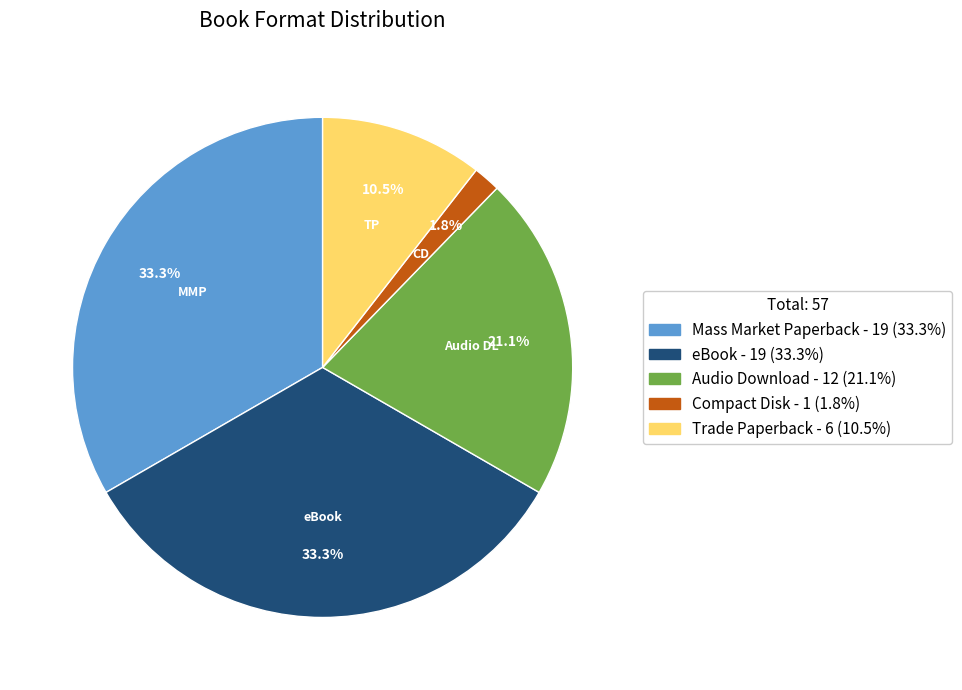

Does any single category account for the majority?

No